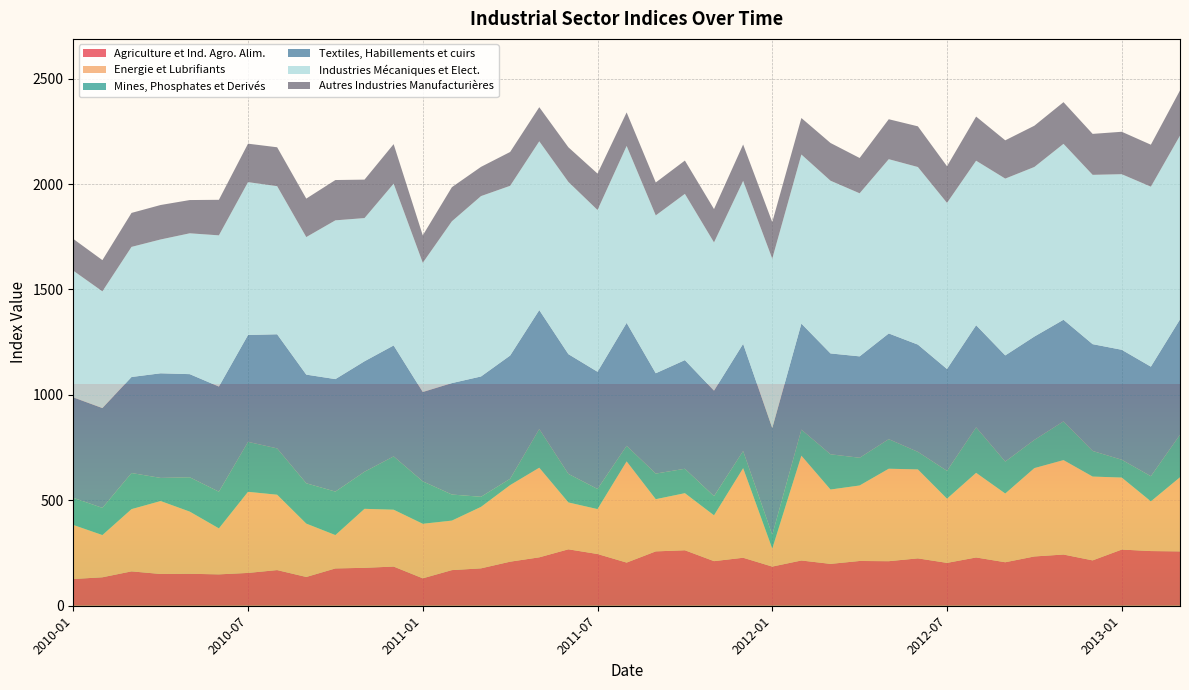

Reading left to right, what are all the values shown in this chart?

Agriculture et Ind. Agro. Alim.: 2010-01=126.8	2010-02=134.9	2010-03=163.0	2010-04=150.6	2010-05=151.6	2010-06=148.8	2010-07=155.6	2010-08=169.1	2010-09=136.4	2010-10=176.9	2010-11=179.8	2010-12=185.8	2011-01=130.0	2011-02=169.0	2011-03=177.3	2011-04=208.9	2011-05=229.6	2011-06=267.6	2011-07=245.4	2011-08=204.7	2011-09=257.8	2011-10=263.1	2011-11=211.5	2011-12=227.6	2012-01=185.7	2012-02=214.6	2012-03=198.5	2012-04=212.3	2012-05=211.3	2012-06=224.7	2012-07=203.3	2012-08=228.9	2012-09=206.3	2012-10=233.7	2012-11=242.9	2012-12=215.1	2013-01=266.4	2013-02=259.4	2013-03=257.8
Energie et Lubrifiants: 2010-01=256.4	2010-02=200.3	2010-03=295.2	2010-04=345.9	2010-05=294.8	2010-06=218.2	2010-07=384.7	2010-08=357.4	2010-09=253.2	2010-10=158.3	2010-11=279.8	2010-12=269.7	2011-01=258.8	2011-02=234.9	2011-03=291.6	2011-04=363.2	2011-05=425.1	2011-06=222.3	2011-07=213.0	2011-08=480.0	2011-09=247.5	2011-10=270.7	2011-11=217.4	2011-12=425.0	2012-01=85.6	2012-02=497.2	2012-03=352.7	2012-04=358.1	2012-05=438.6	2012-06=421.8	2012-07=304.4	2012-08=401.5	2012-09=325.9	2012-10=419.1	2012-11=447.9	2012-12=397.6	2013-01=341.5	2013-02=235.7	2013-03=351.5
Mines, Phosphates et Derivés: 2010-01=128.6	2010-02=128.9	2010-03=171.3	2010-04=109.7	2010-05=162.9	2010-06=173.9	2010-07=236.9	2010-08=219.8	2010-09=191.2	2010-10=206.1	2010-11=176.0	2010-12=253.0	2011-01=201.2	2011-02=123.5	2011-03=47.8	2011-04=30.0	2011-05=183.6	2011-06=135.4	2011-07=95.5	2011-08=74.1	2011-09=121.5	2011-10=115.9	2011-11=90.8	2011-12=81.4	2012-01=64.8	2012-02=123.7	2012-03=167.1	2012-04=131.5	2012-05=140.3	2012-06=83.4	2012-07=132.1	2012-08=216.0	2012-09=151.7	2012-10=133.9	2012-11=183.8	2012-12=121.5	2013-01=84.6	2013-02=119.3	2013-03=201.8
Textiles, Habillements et cuirs: 2010-01=476.4	2010-02=473.4	2010-03=455.4	2010-04=496.3	2010-05=489.2	2010-06=498.6	2010-07=506.9	2010-08=541.2	2010-09=515.4	2010-10=533.5	2010-11=524.0	2010-12=526.1	2011-01=423.8	2011-02=528.6	2011-03=570.7	2011-04=584.5	2011-05=564.0	2011-06=567.9	2011-07=555.9	2011-08=582.9	2011-09=476.0	2011-10=515.3	2011-11=500.4	2011-12=508.2	2012-01=506.6	2012-02=502.8	2012-03=478.4	2012-04=480.9	2012-05=501.3	2012-06=508.7	2012-07=483.0	2012-08=484.1	2012-09=503.5	2012-10=490.1	2012-11=481.9	2012-12=506.6	2013-01=521.5	2013-02=519.7	2013-03=546.9
Industries Mécaniques et Elect.: 2010-01=601.0	2010-02=553.6	2010-03=617.1	2010-04=634.8	2010-05=668.0	2010-06=717.2	2010-07=725.0	2010-08=702.5	2010-09=652.4	2010-10=753.0	2010-11=679.1	2010-12=767.3	2011-01=612.8	2011-02=767.5	2011-03=855.5	2011-04=805.0	2011-05=800.5	2011-06=816.9	2011-07=767.2	2011-08=839.1	2011-09=748.5	2011-10=788.5	2011-11=703.1	2011-12=772.9	2012-01=803.2	2012-02=801.8	2012-03=819.2	2012-04=773.4	2012-05=826.5	2012-06=842.2	2012-07=787.9	2012-08=780.2	2012-09=838.6	2012-10=804.3	2012-11=834.3	2012-12=803.0	2013-01=832.8	2013-02=853.6	2013-03=871.8
Autres Industries Manufacturières: 2010-01=150.7	2010-02=148.1	2010-03=161.2	2010-04=163.5	2010-05=157.7	2010-06=168.6	2010-07=182.4	2010-08=184.5	2010-09=182.5	2010-10=191.2	2010-11=182.4	2010-12=187.5	2011-01=130.1	2011-02=161.8	2011-03=138.6	2011-04=160.5	2011-05=161.8	2011-06=164.3	2011-07=172.7	2011-08=159.0	2011-09=156.3	2011-10=158.0	2011-11=158.2	2011-12=172.5	2012-01=173.4	2012-02=173.2	2012-03=179.0	2012-04=167.5	2012-05=189.5	2012-06=193.0	2012-07=173.8	2012-08=209.4	2012-09=181.5	2012-10=195.7	2012-11=197.7	2012-12=194.3	2013-01=201.2	2013-02=199.1	2013-03=214.3